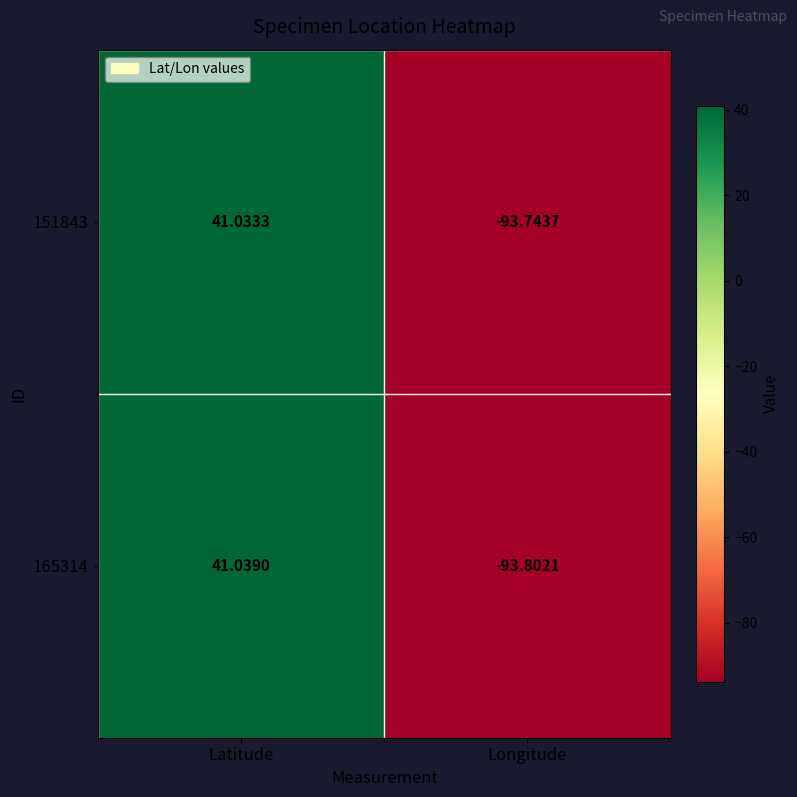

What is the maximum value shown in the chart?

41.0